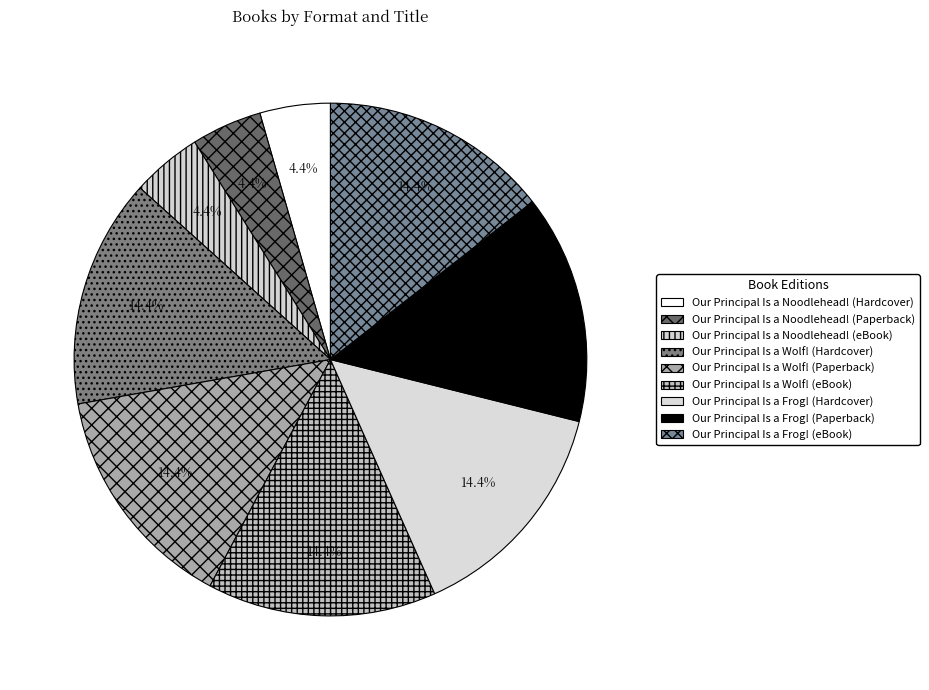

What is the largest slice in the pie chart?

Our Principal Is a Wolf! (Hardcover)